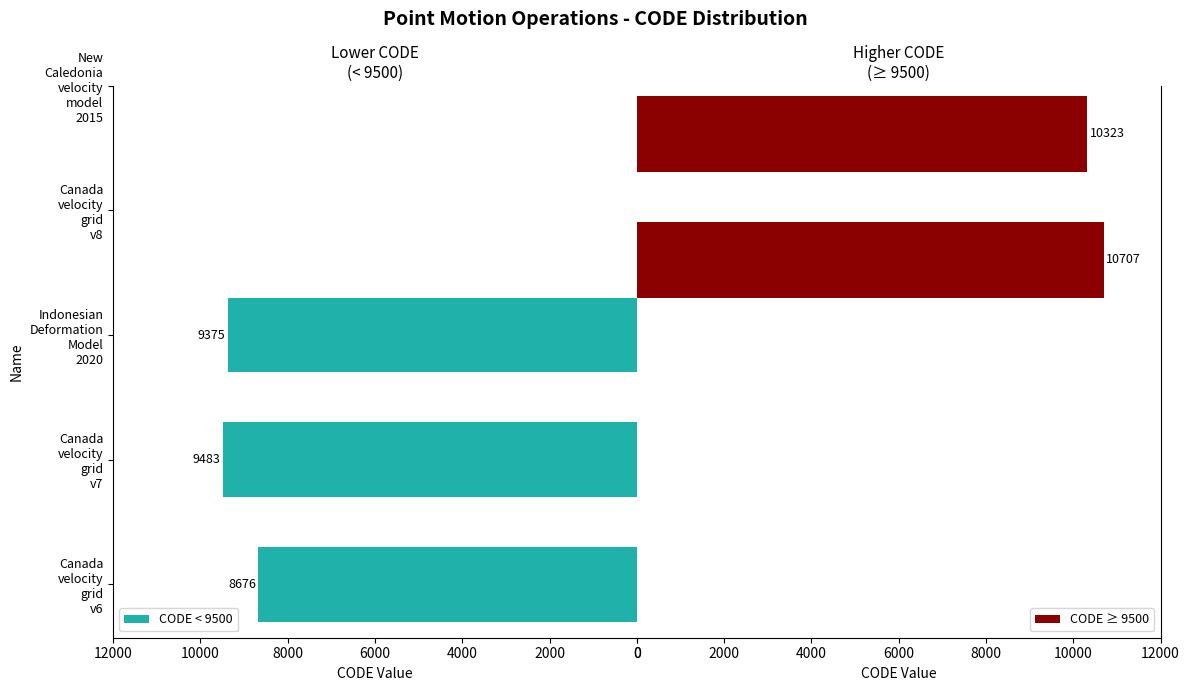

Reading right to left, what are all the values shown in this chart?

10323	9375	10707	9483	8676